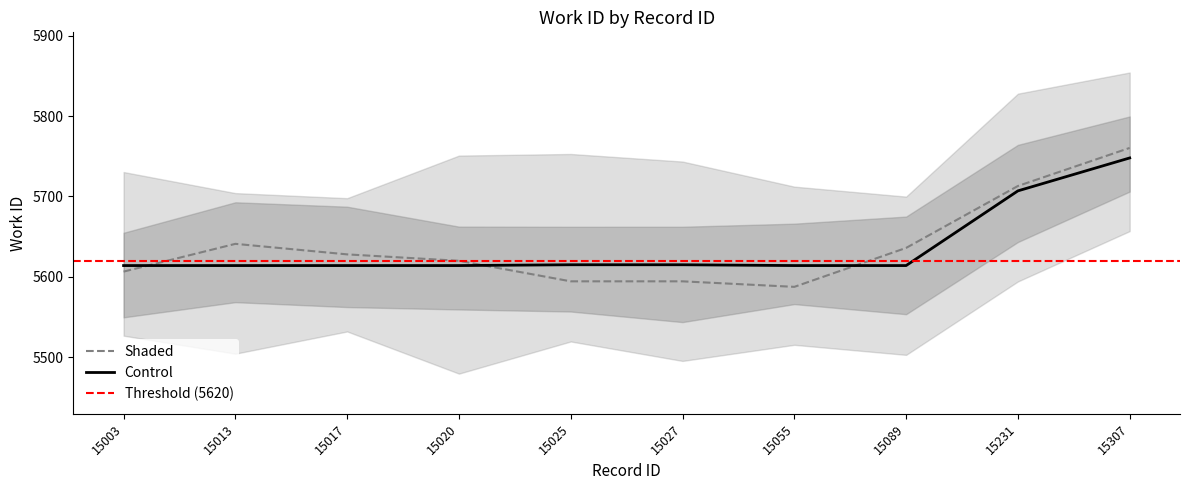

Reading left to right, extract all data points from this chart.

15003=5614	15013=5614	15017=5614	15020=5614	15025=5615	15027=5615	15055=5614	15089=5614	15231=5707	15307=5748